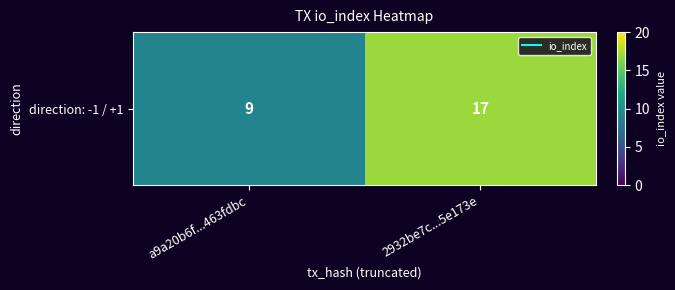

The value at 2932be7c...5e173e is 9. True or false?

False